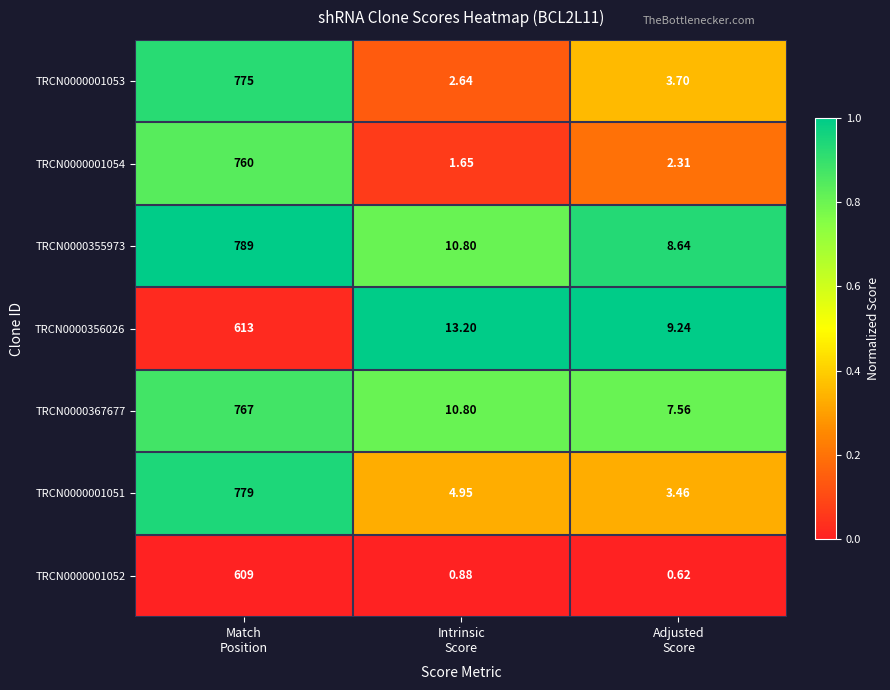

Between Match
Position and Intrinsic
Score, which series saw the biggest shift?

TRCN0000355973